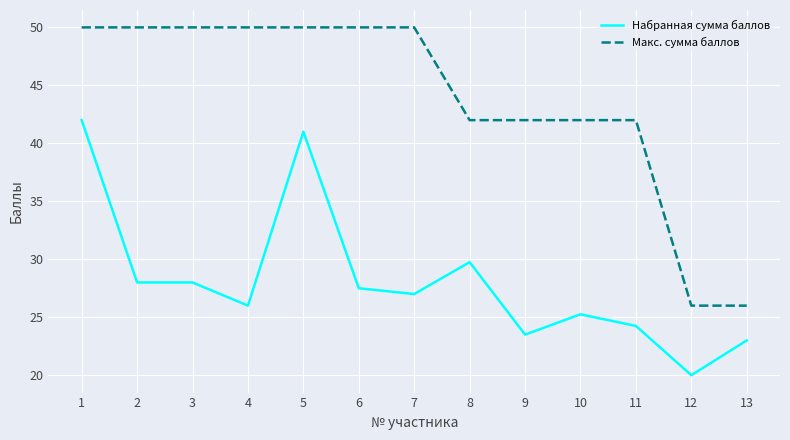

What is the smallest value displayed?

20.0